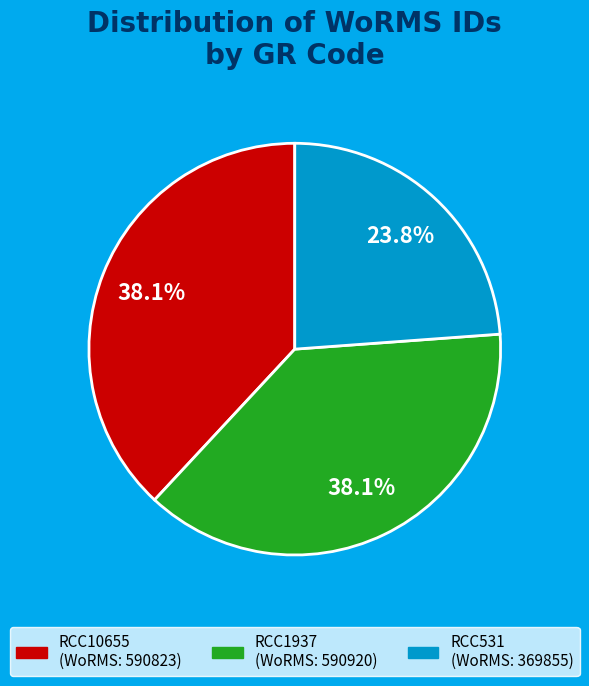

Does RCC1937 represent more than half of the total?

No